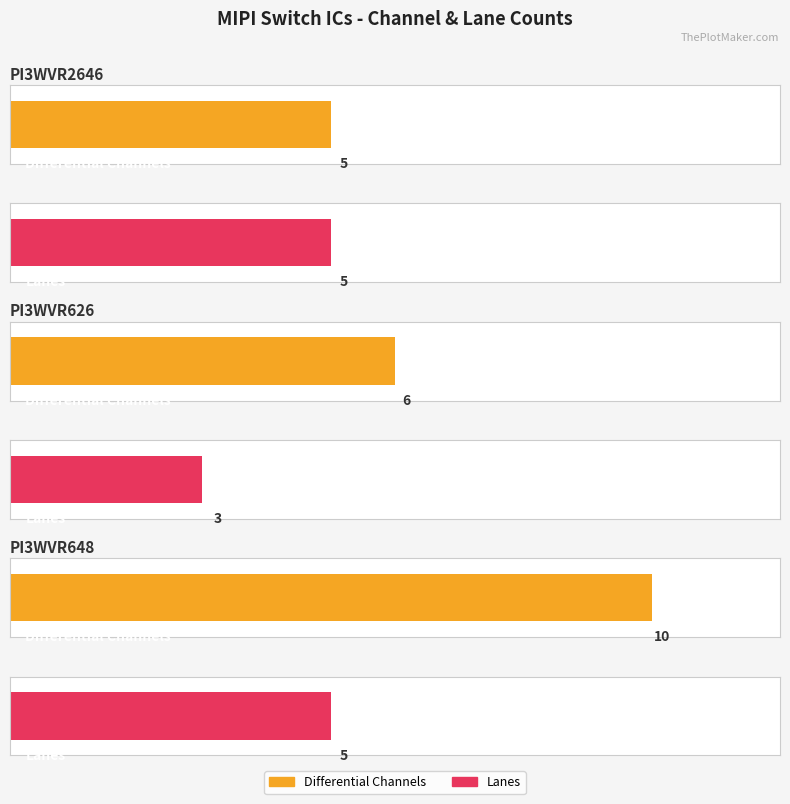

Which series has the largest total across all categories?

Differential Channels